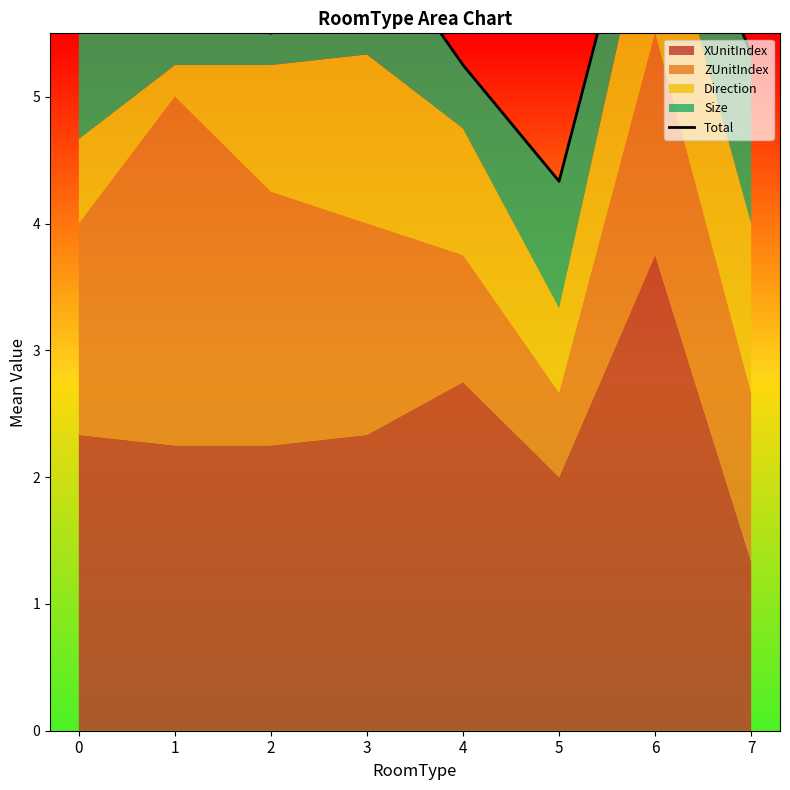

List the labels in order of value, smallest first.

5, 4, 7, 2, 0, 1, 3, 6